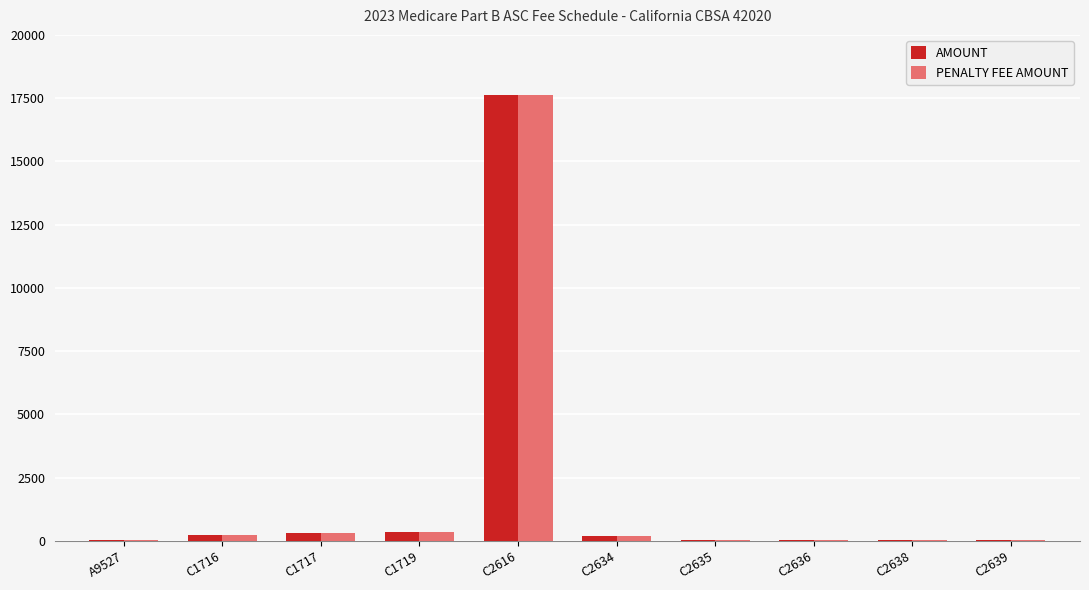

At which category does the chart reach its peak across all series?

C2616